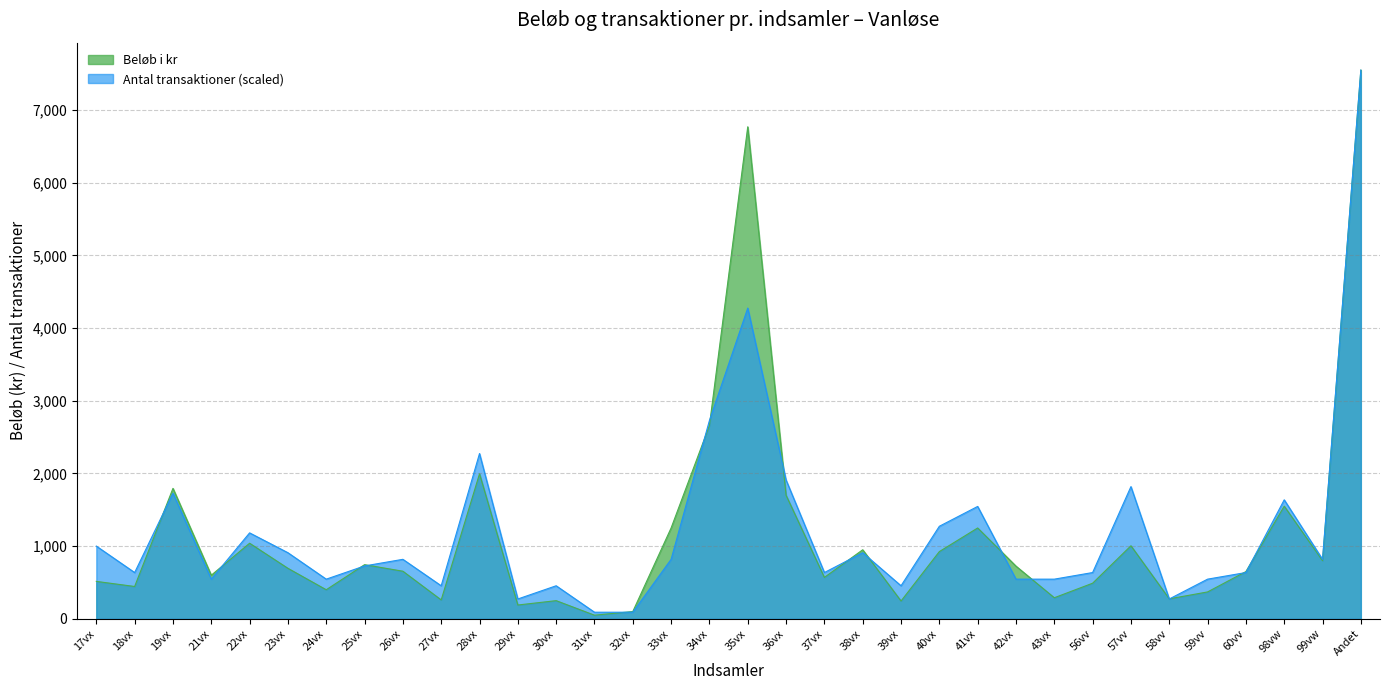

How many lines are shown in the chart?

2